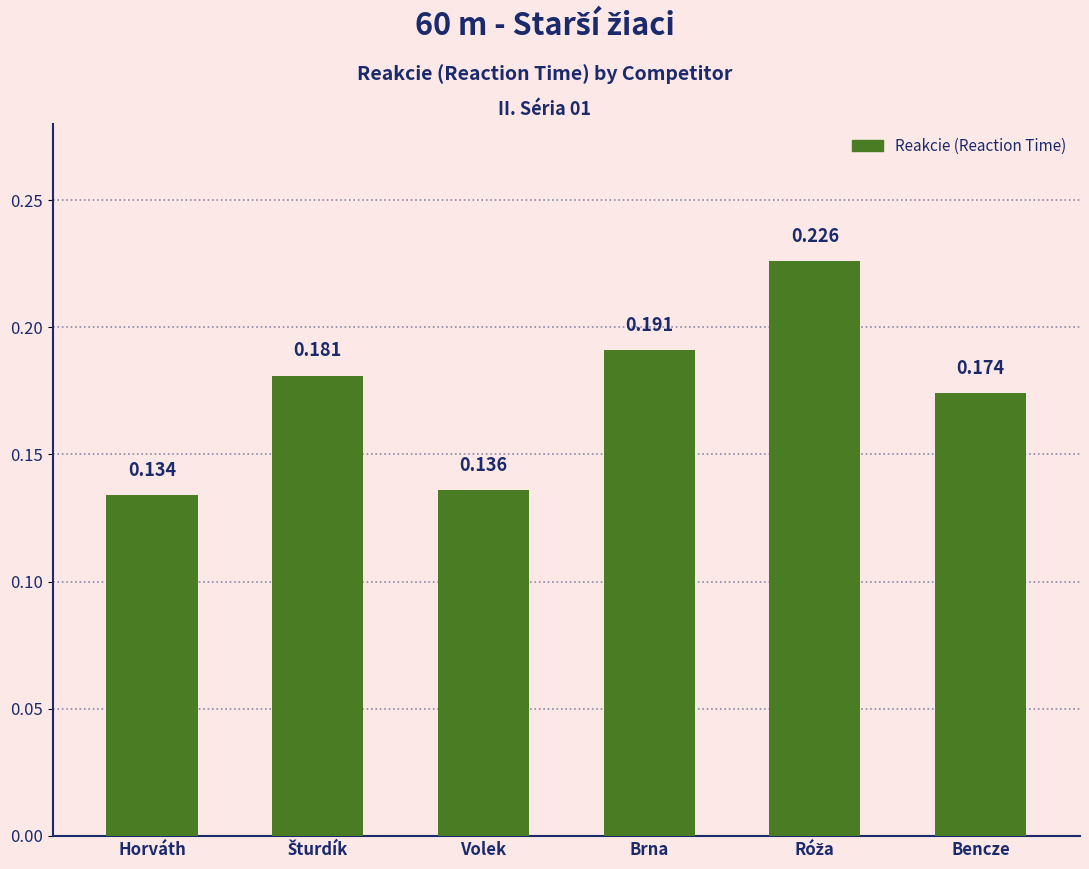

Which has a higher value, Volek or Brna?

Brna